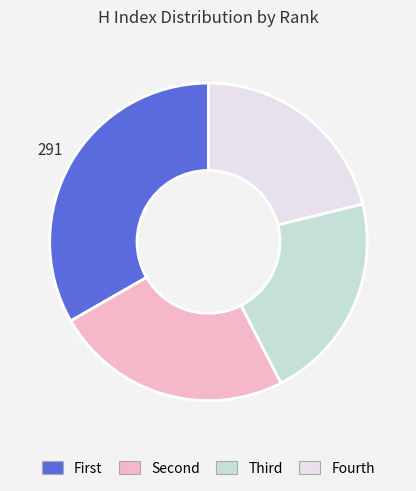

Is it true that Fourth is 21% of the pie?

True